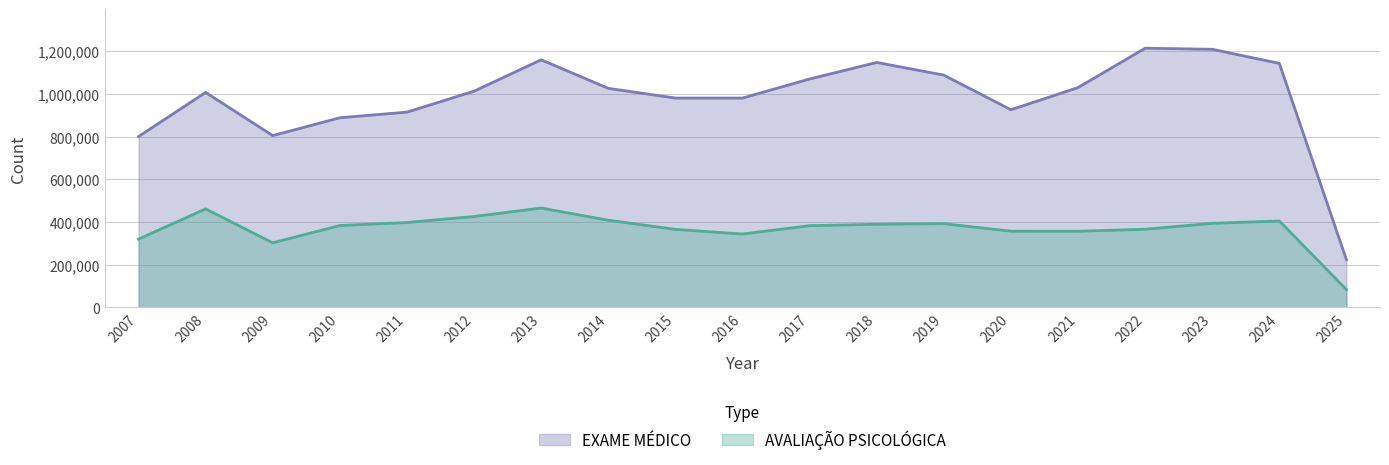

True or false: EXAME MÉDICO has a value of 583252 at 2022.

False